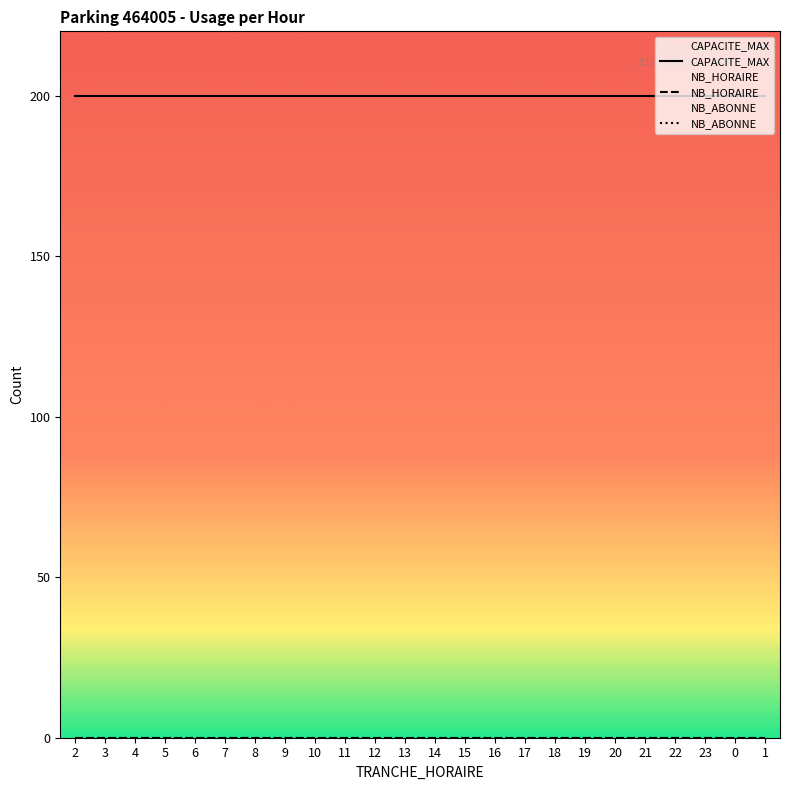

What is the value of the CAPACITE_MAX point at the 9th from the left?

200